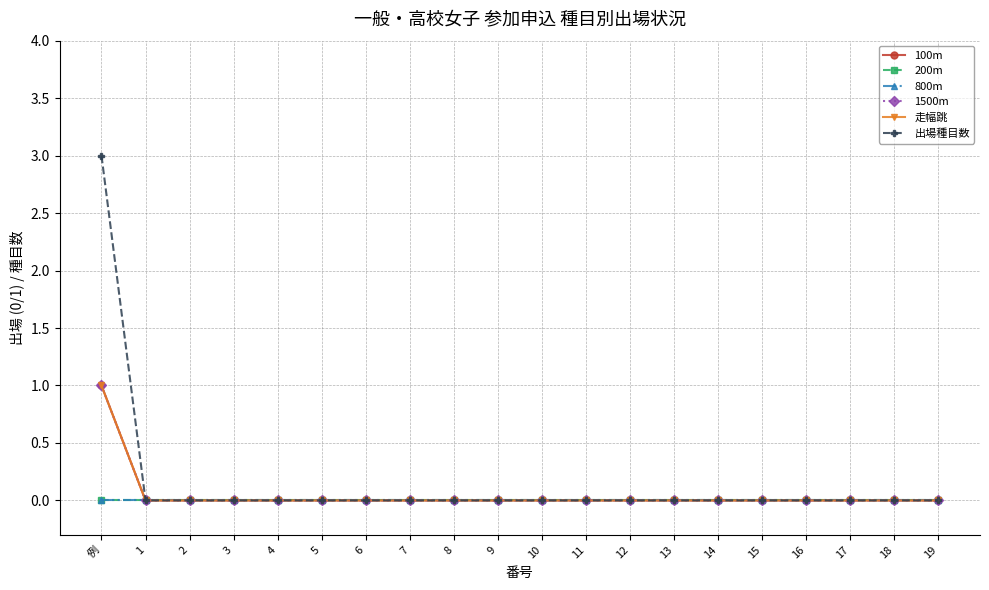

Is this an area chart (filled region under the line)?

No